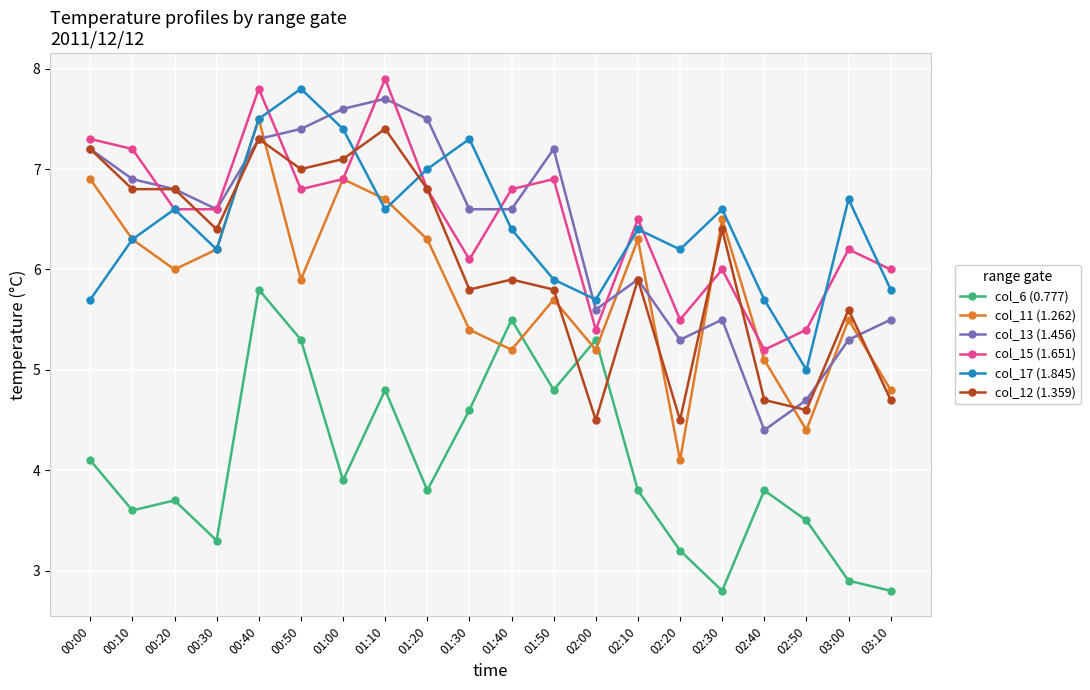

How many lines are shown in the chart?

6